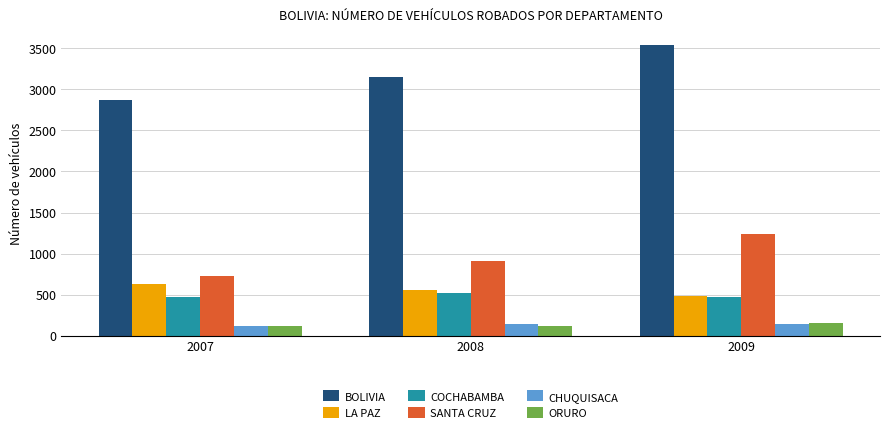

Is the value of CHUQUISACA at 2008 greater than the value of BOLIVIA at 2008?

No